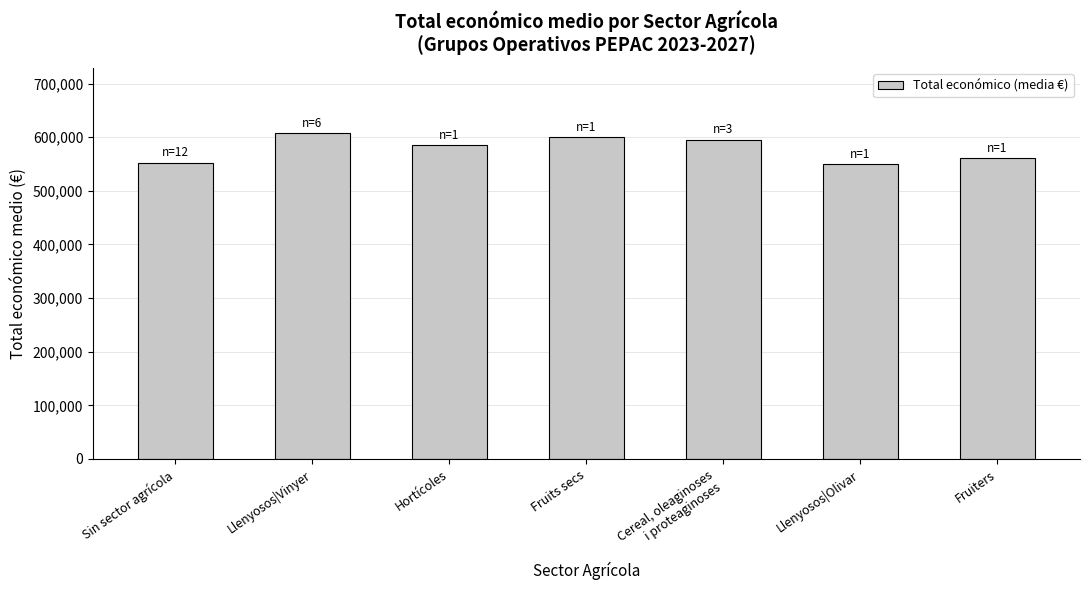

What is the smallest value displayed?

550111.0